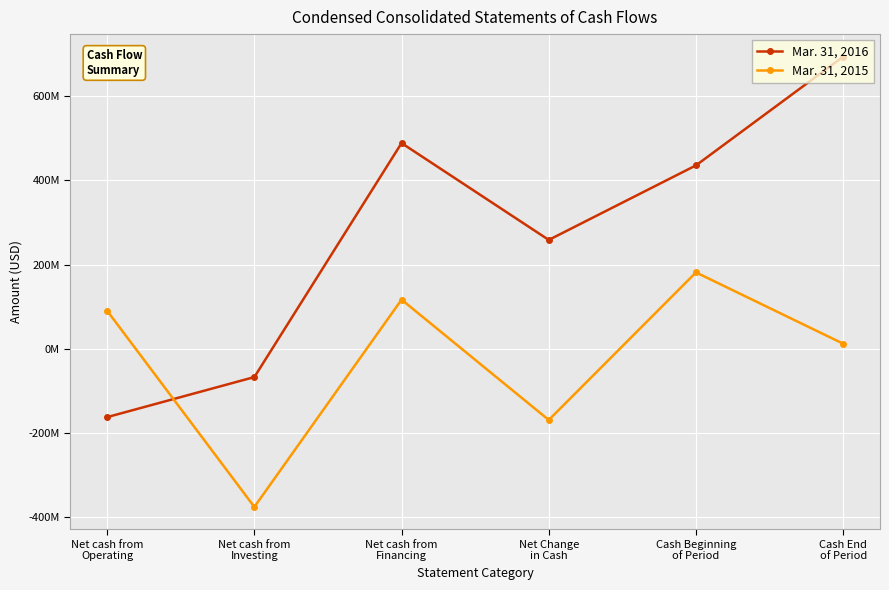

What are all the series names shown in the legend?

Mar. 31, 2016, Mar. 31, 2015